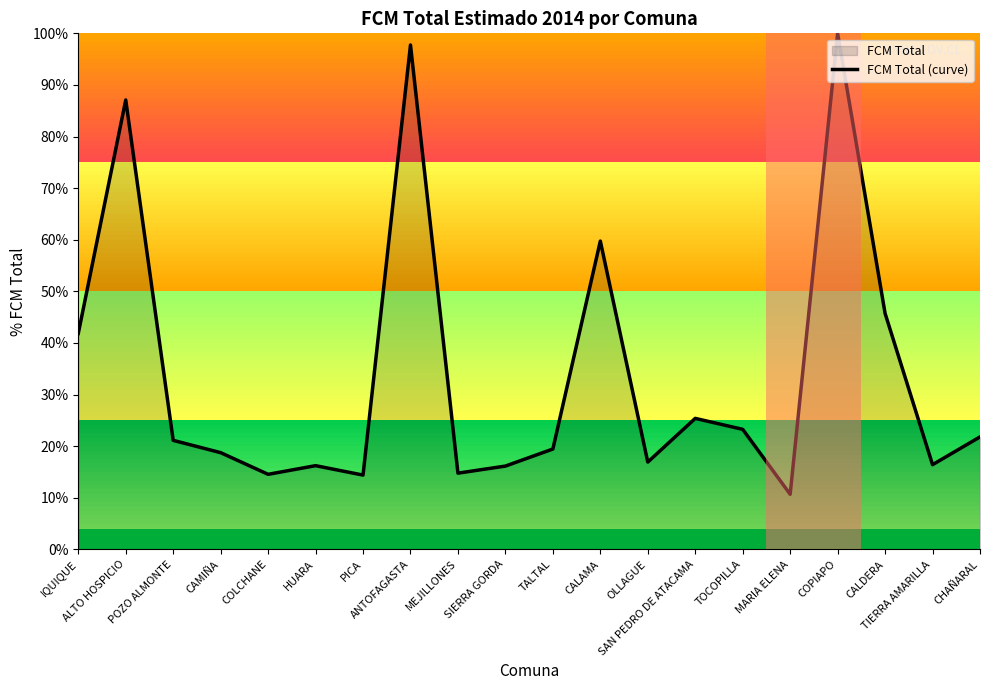

What is the label of the 7th point from the right?

SAN PEDRO DE ATACAMA